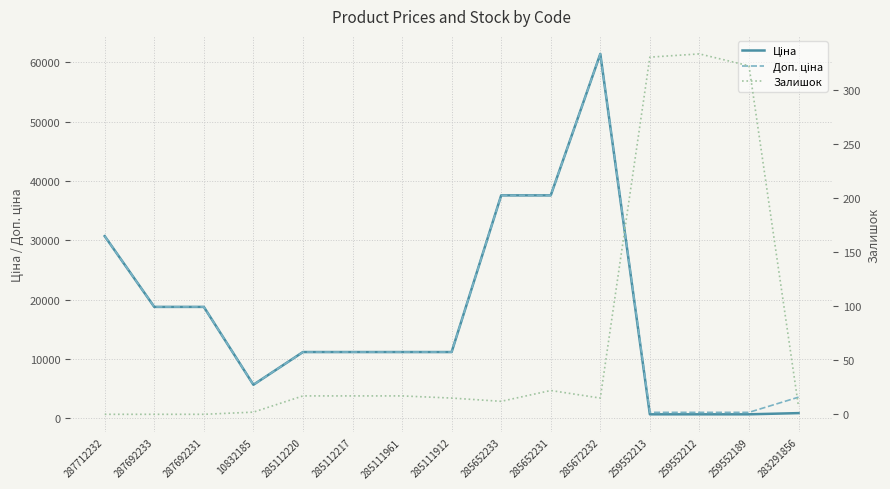

Reading right to left, what are all the values shown in this chart?

Ціна: 895.9	693.7	693.7	693.7	61434.3	37593.6	37593.6	11188.2	11188.2	11188.2	11188.2	5673.8	18796.8	18796.8	30717.1
Доп. ціна: 3583.6	1024.6	1024.6	1024.6	61434.3	37593.6	37593.6	11188.2	11188.2	11188.2	11188.2	5673.8	18796.8	18796.8	30717.1
Залишок: 7.0	322.0	333.0	330.0	15.0	22.0	12.0	15.0	17.0	17.0	17.0	2.0	0.0	0.0	0.0